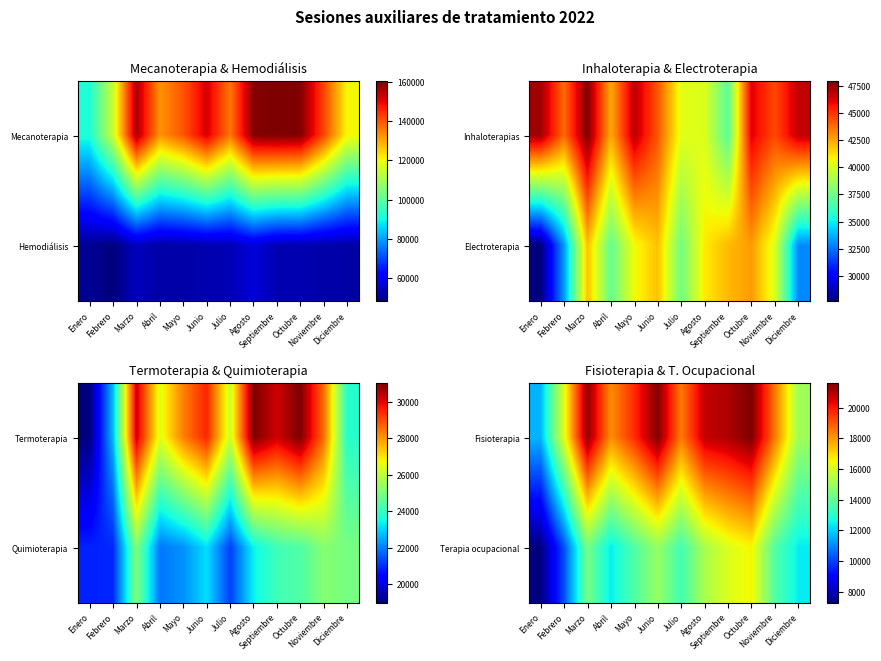

The Terapia ocupacional series shows 17966 at Noviembre. True or false?

False